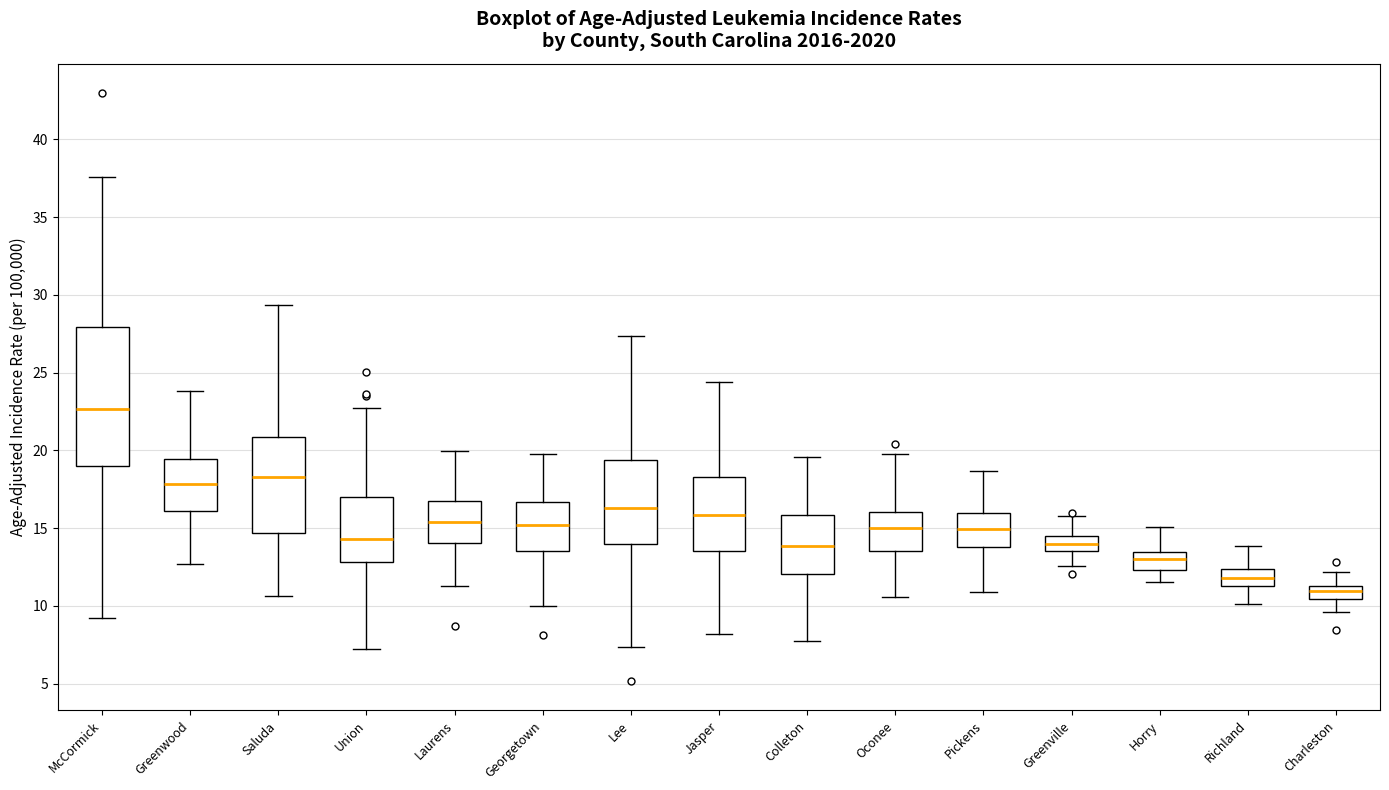

Comparing the boxes themselves (not the whiskers), which one is the tallest?

McCormick